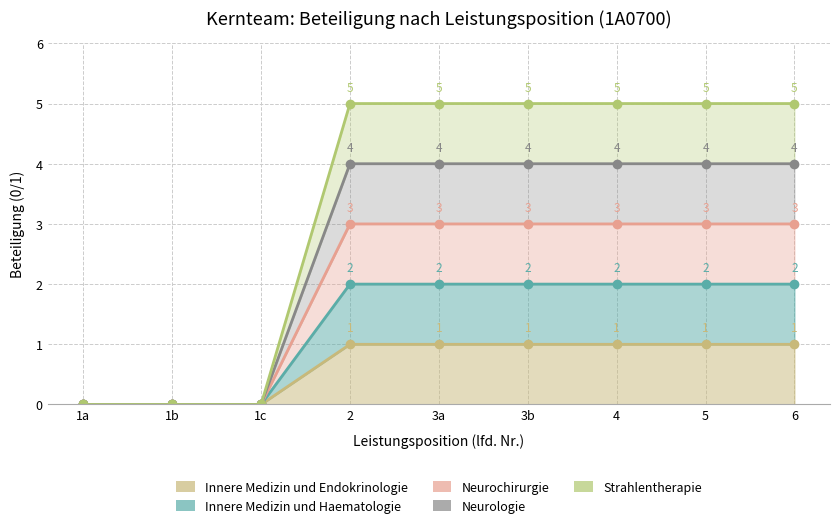

True or false: Innere Medizin und Endokrinologie and Neurologie intersect in this chart.

False